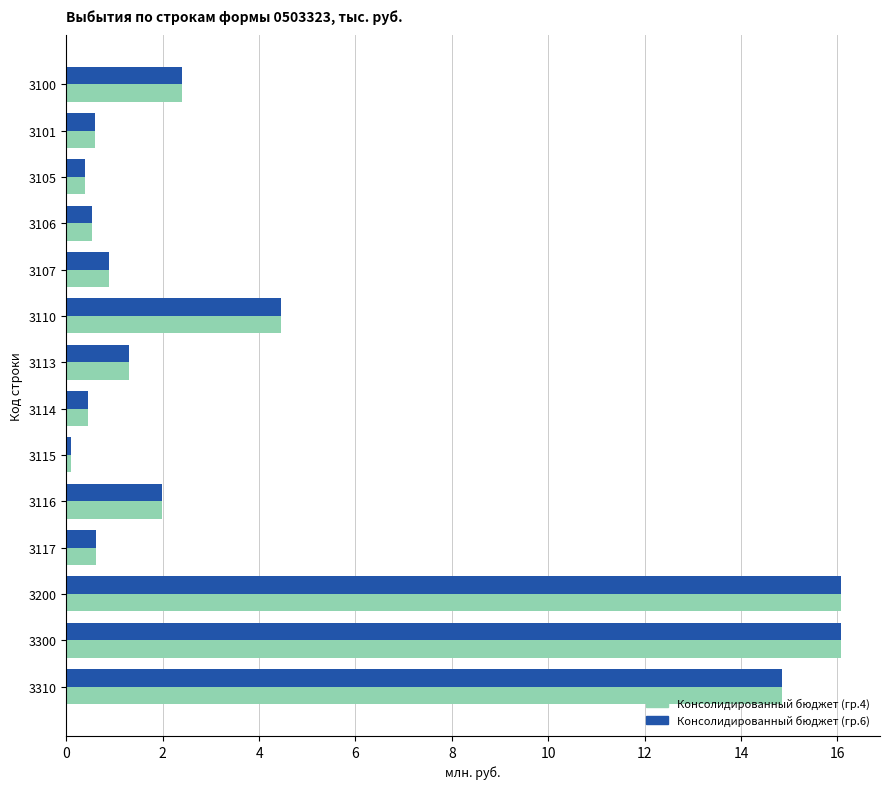

What is the maximum value for Консолидированный бюджет (гр.4)?

16.1